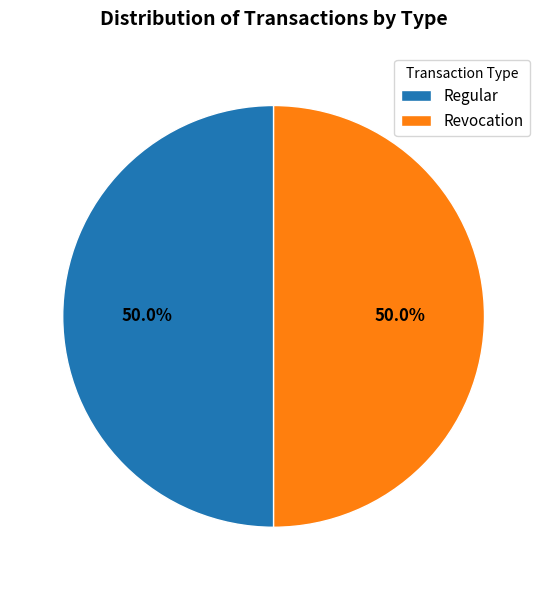

How many segments does this pie chart have?

2